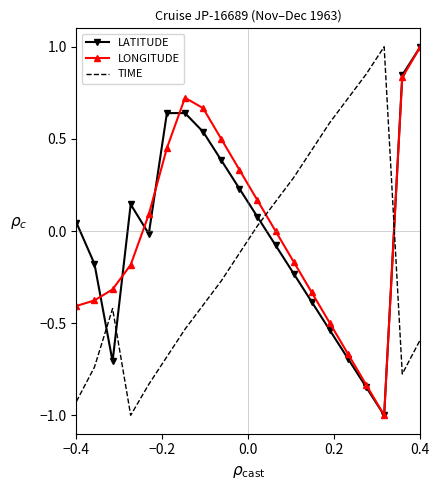

How many intersections are there between TIME and LONGITUDE?

2